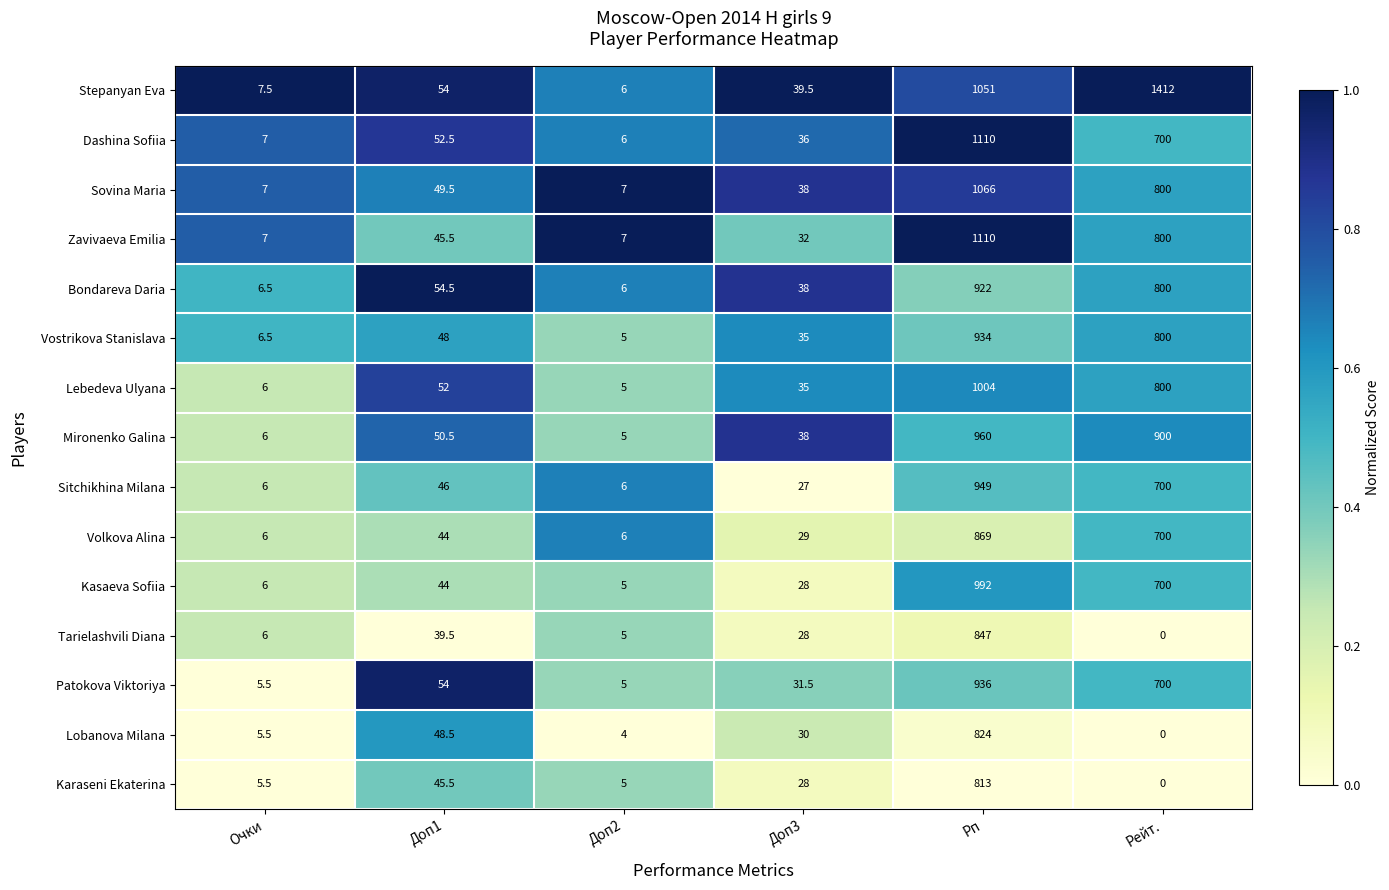

Between Доп1 and Доп2, which series saw the biggest shift?

Patokova Viktoriya